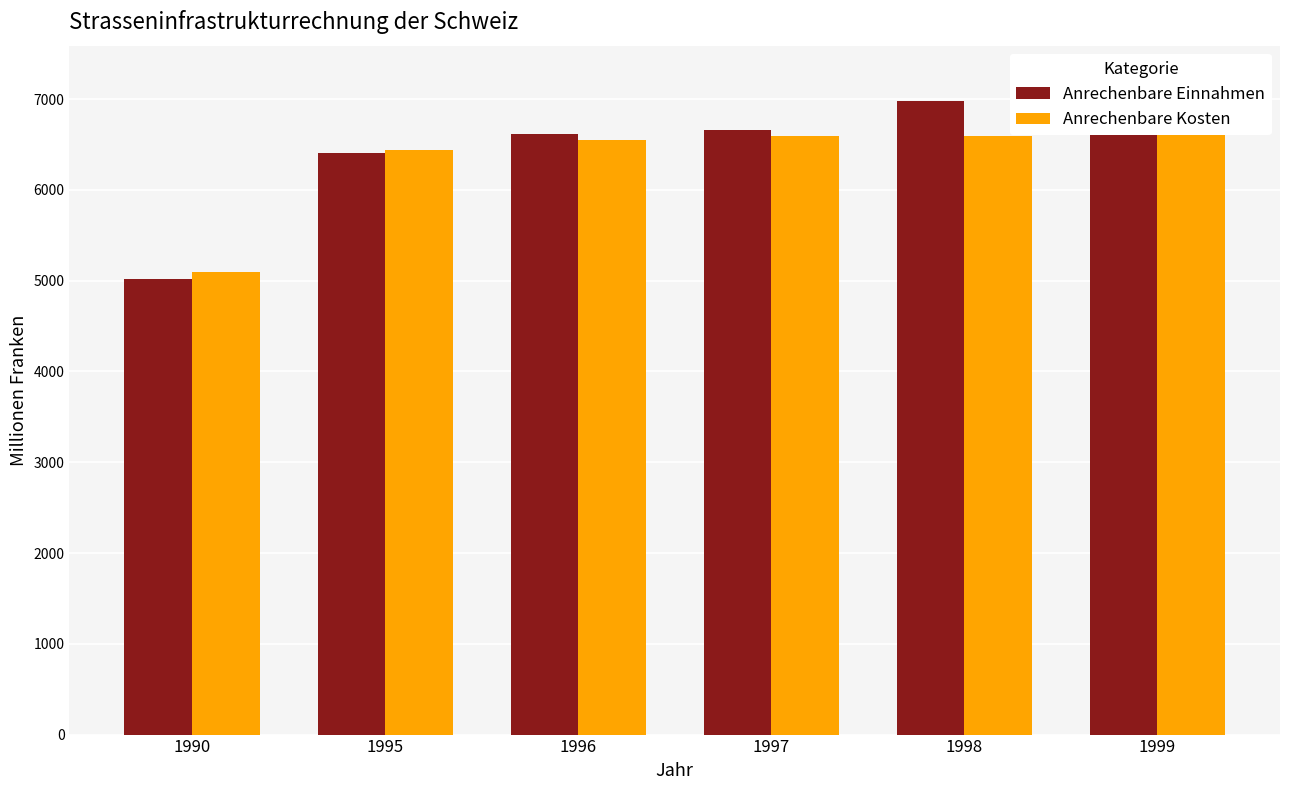

What are all the series names shown in the legend?

Anrechenbare Einnahmen, Anrechenbare Kosten